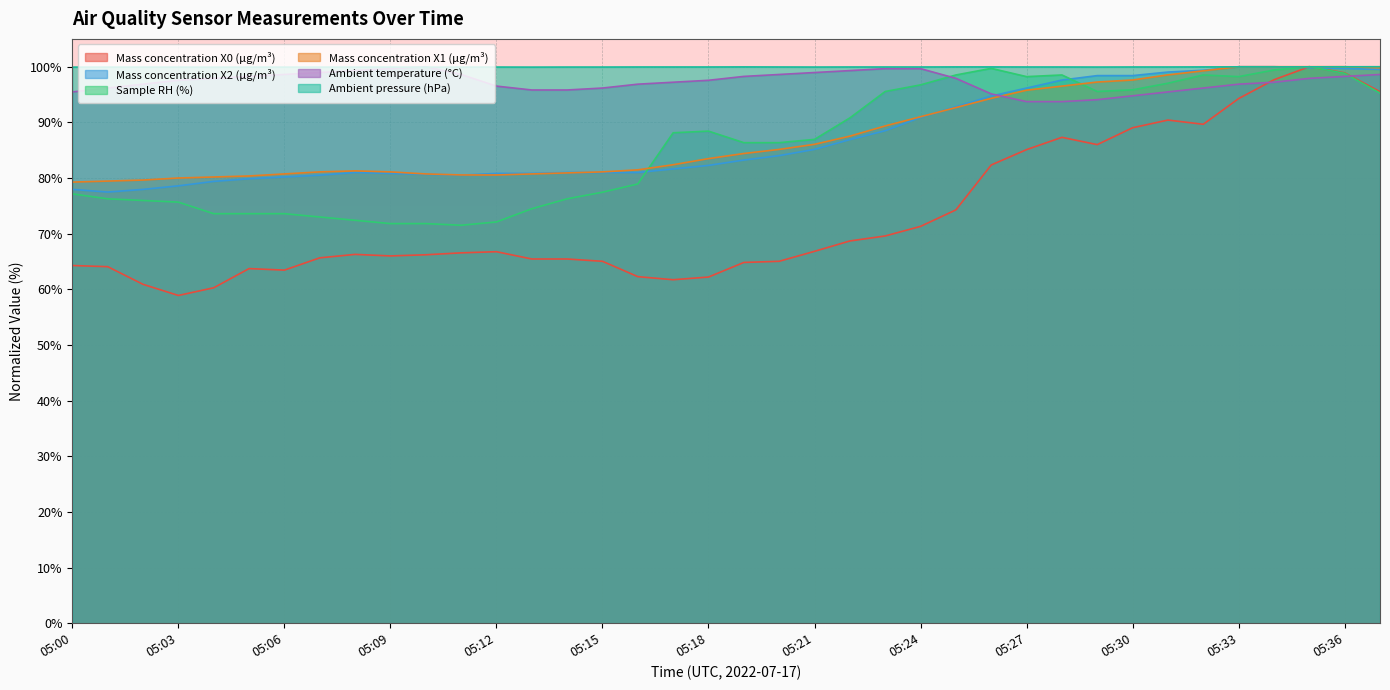

List the series in order of their peak value, lowest first.

Mass concentration X0 (μg/m³), Mass concentration X2 (μg/m³), Sample RH (%), Mass concentration X1 (μg/m³), Ambient temperature (°C), Ambient pressure (hPa)